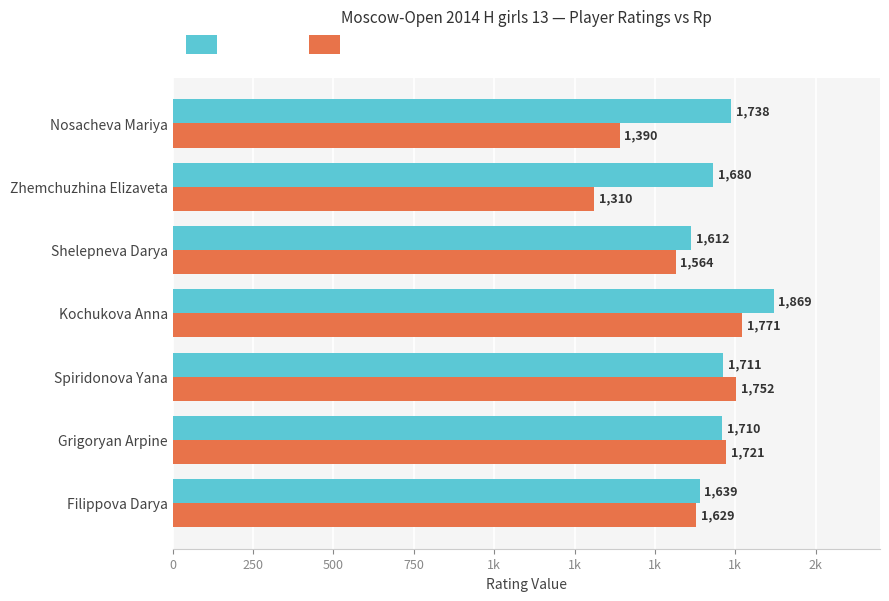

What is the difference between the second highest and minimum values in the Rp series?

442